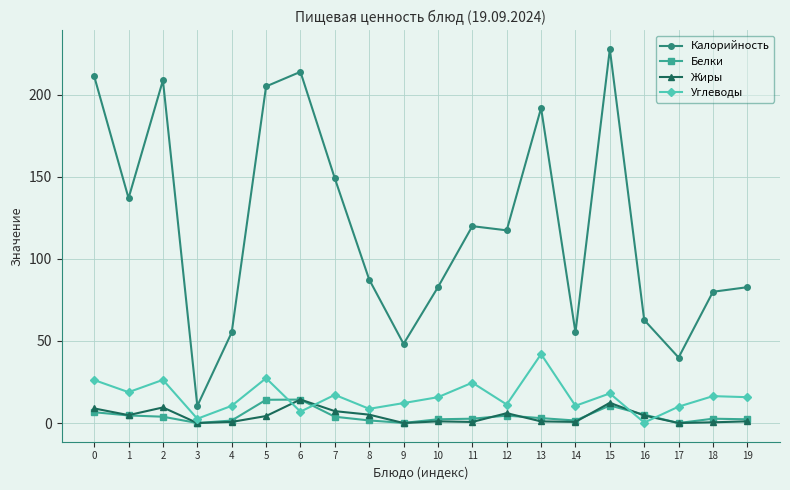

Which series has the largest range (max minus min)?

Калорийность